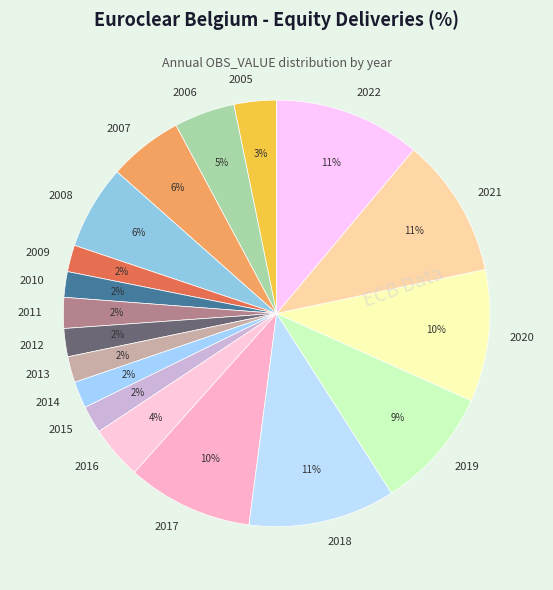

To the nearest percent, what portion does 2022 represent?

11%